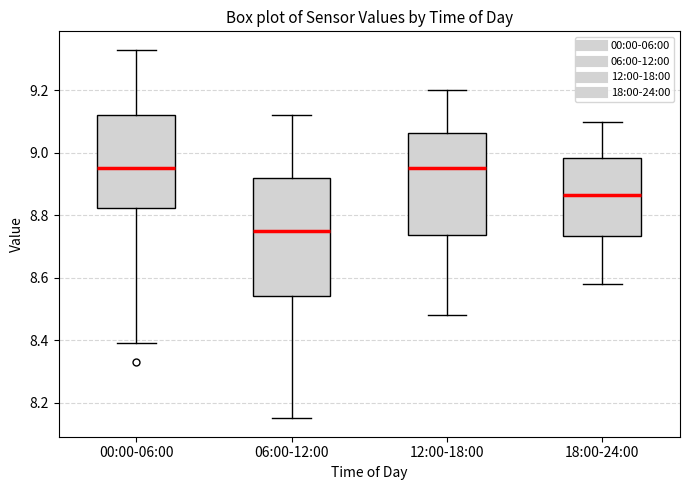

Which box is the tallest, from its lower edge to its upper edge?

06:00-12:00